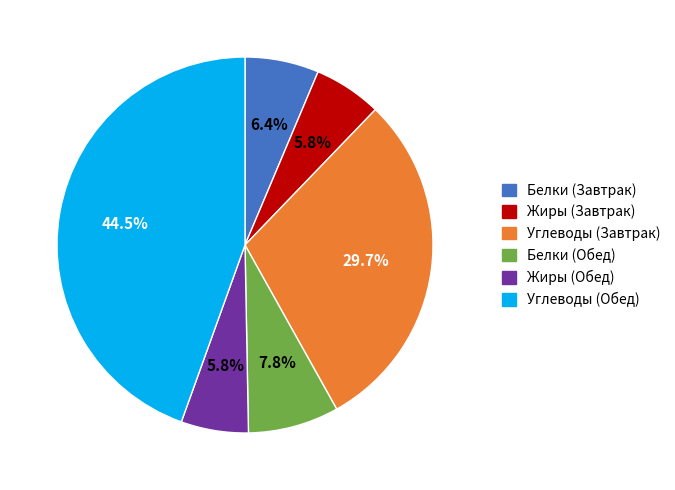

How much of the chart is everything except Белки (Обед)?

92.2%